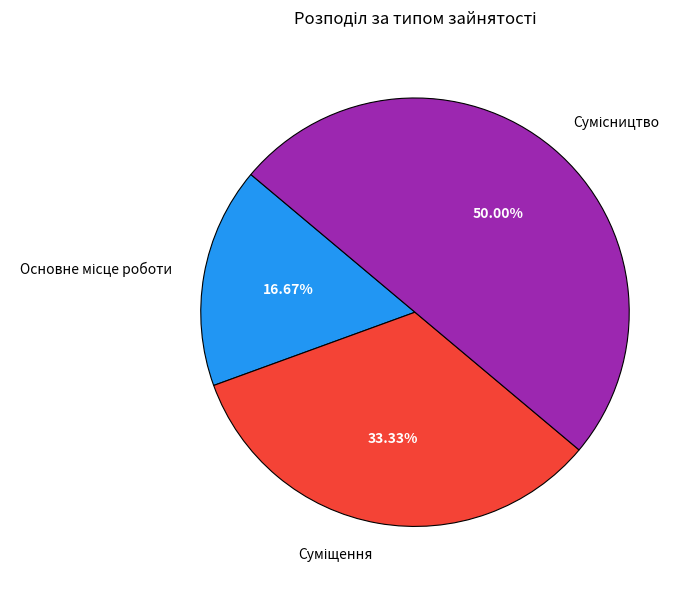

To the nearest percent, what is the difference between the Сумісництво and Суміщення slice percentages?

17%